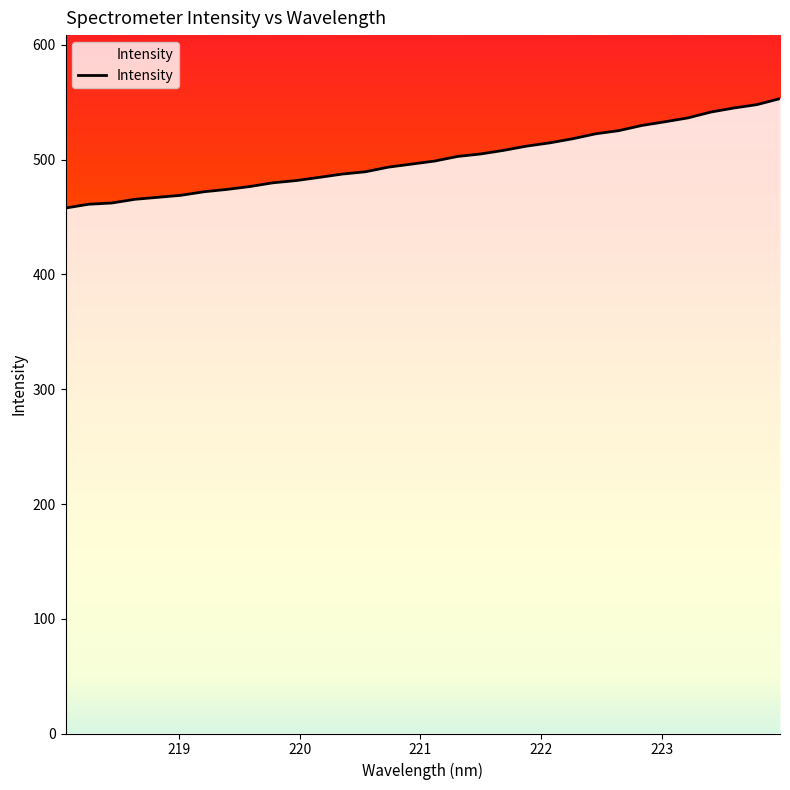

What is the difference between the maximum and minimum values?

95.4